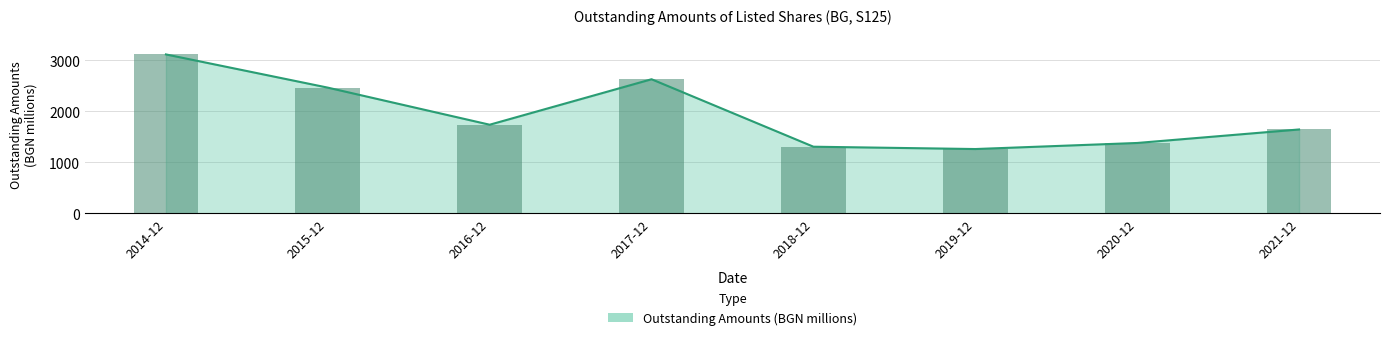

Where is the data nearest to the value 2188?

2015-12